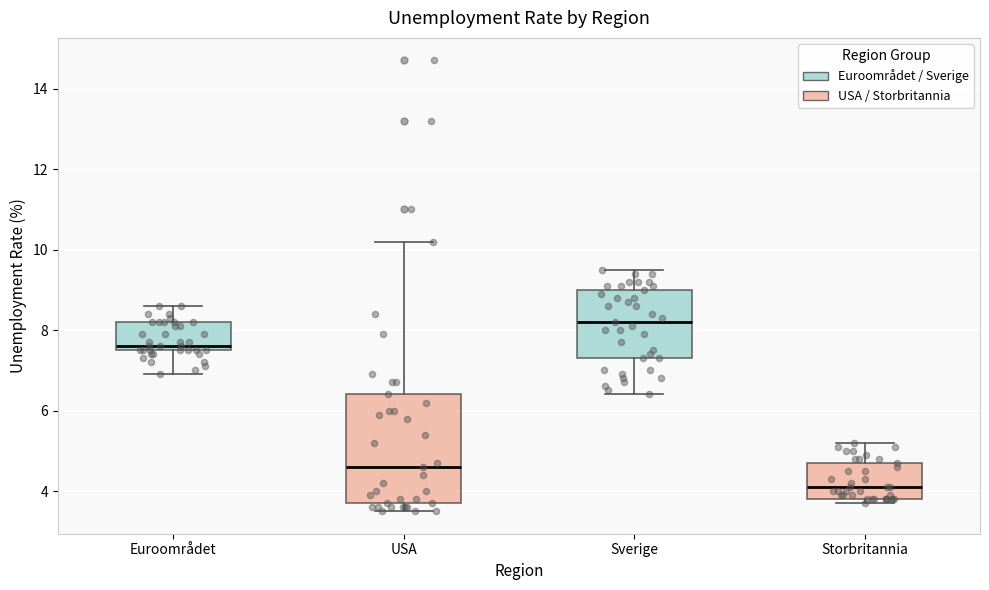

Comparing the boxes themselves (not the whiskers), which one is the tallest?

USA